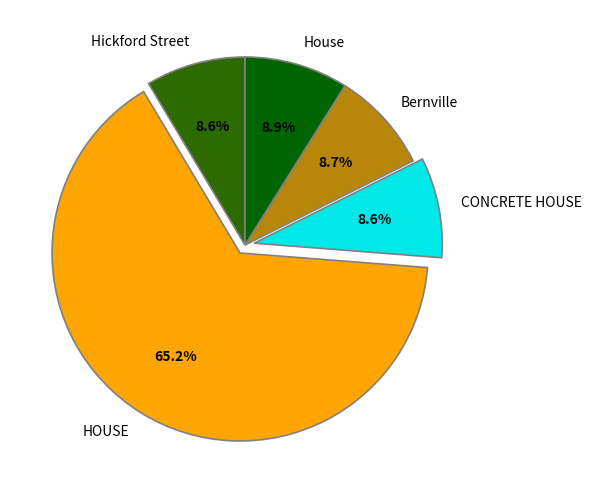

Which has a higher value, HOUSE or Bernville?

HOUSE